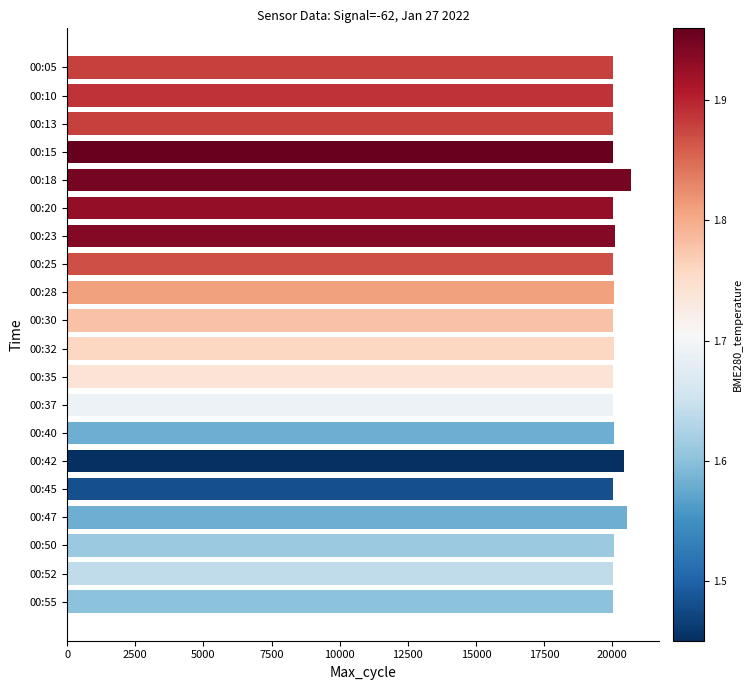

Is it true that the value at 00:15 is 20030?

True